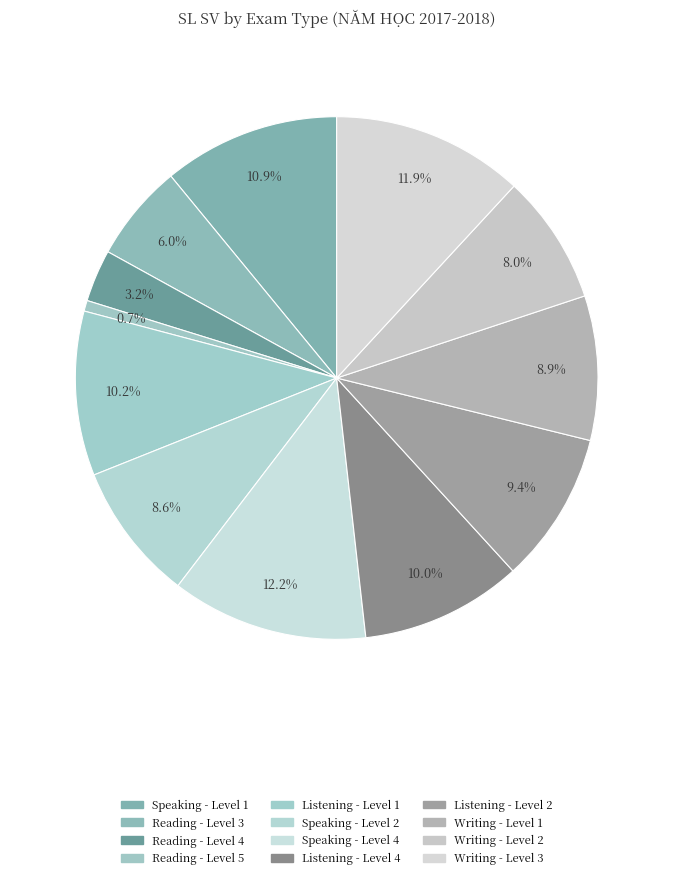

Rank the categories by value from highest to lowest.

Speaking - Level 4, Writing - Level 3, Speaking - Level 1, Listening - Level 1, Listening - Level 4, Listening - Level 2, Writing - Level 1, Speaking - Level 2, Writing - Level 2, Reading - Level 3, Reading - Level 4, Reading - Level 5